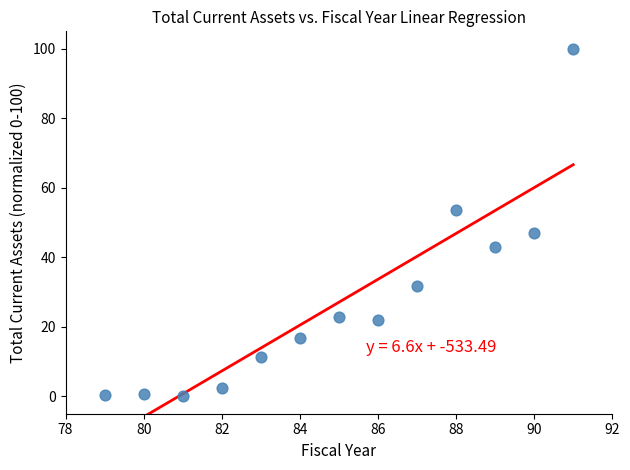

What is the range of Y values (max minus min)?

100.0